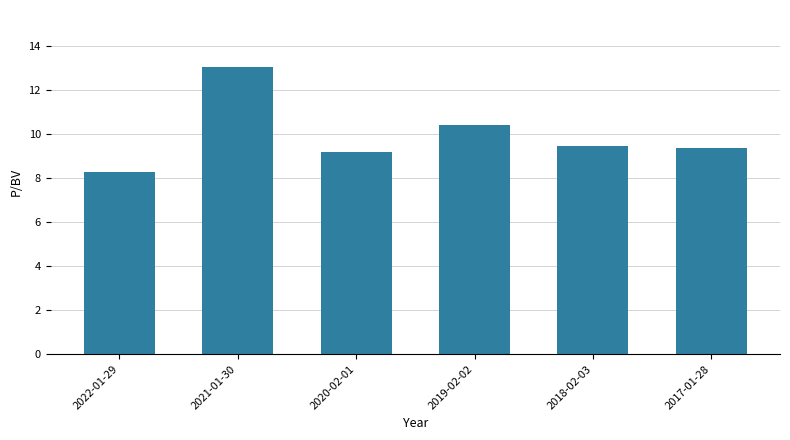

Is it true that the value at 2022-01-29 is 8.3?

True